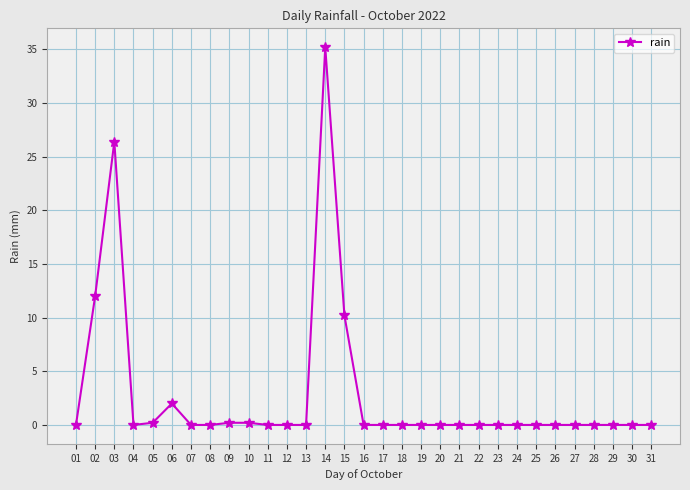

At which category does the chart reach its peak across all series?

14